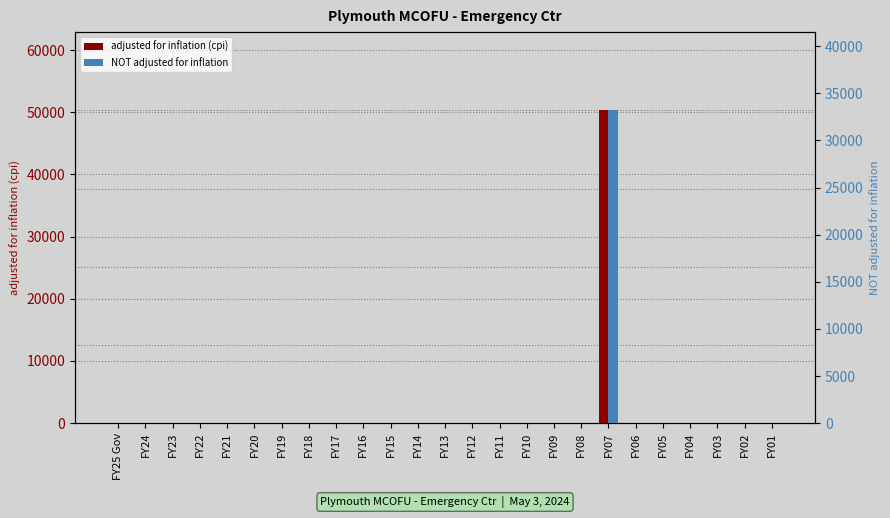

Which category has the highest value in the adjusted for inflation (cpi) series?

FY07